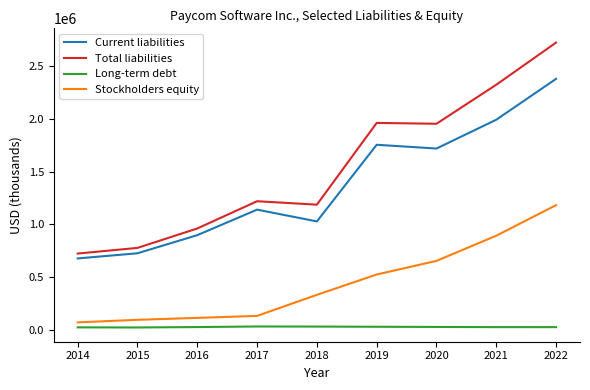

What is the difference between the maximum and minimum values in the Total liabilities series?

1995102